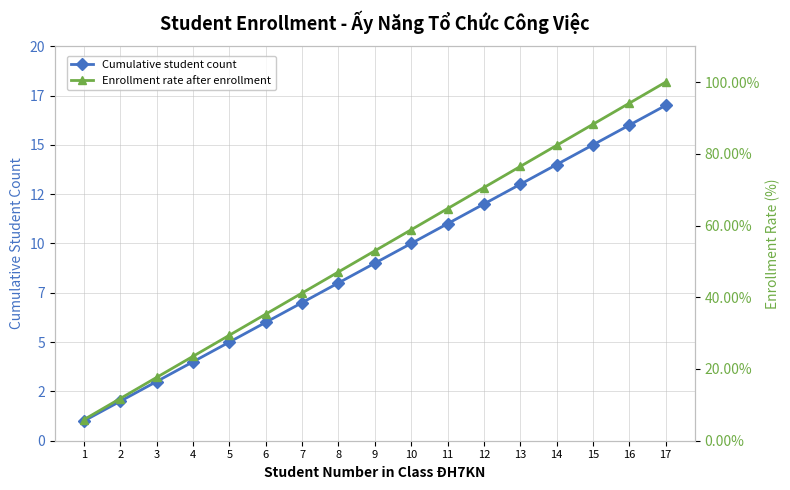

What is the minimum value shown in the chart?

1.0